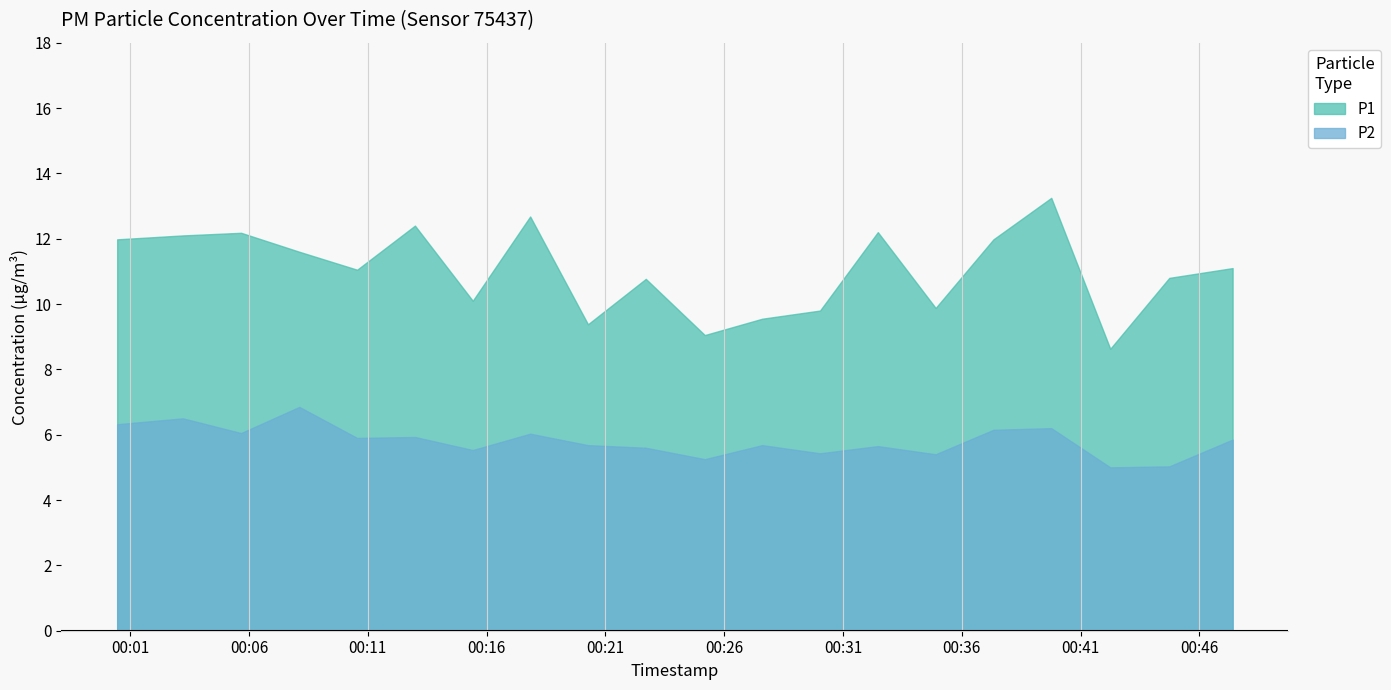

At how many categories does at least one series exceed 11?

11